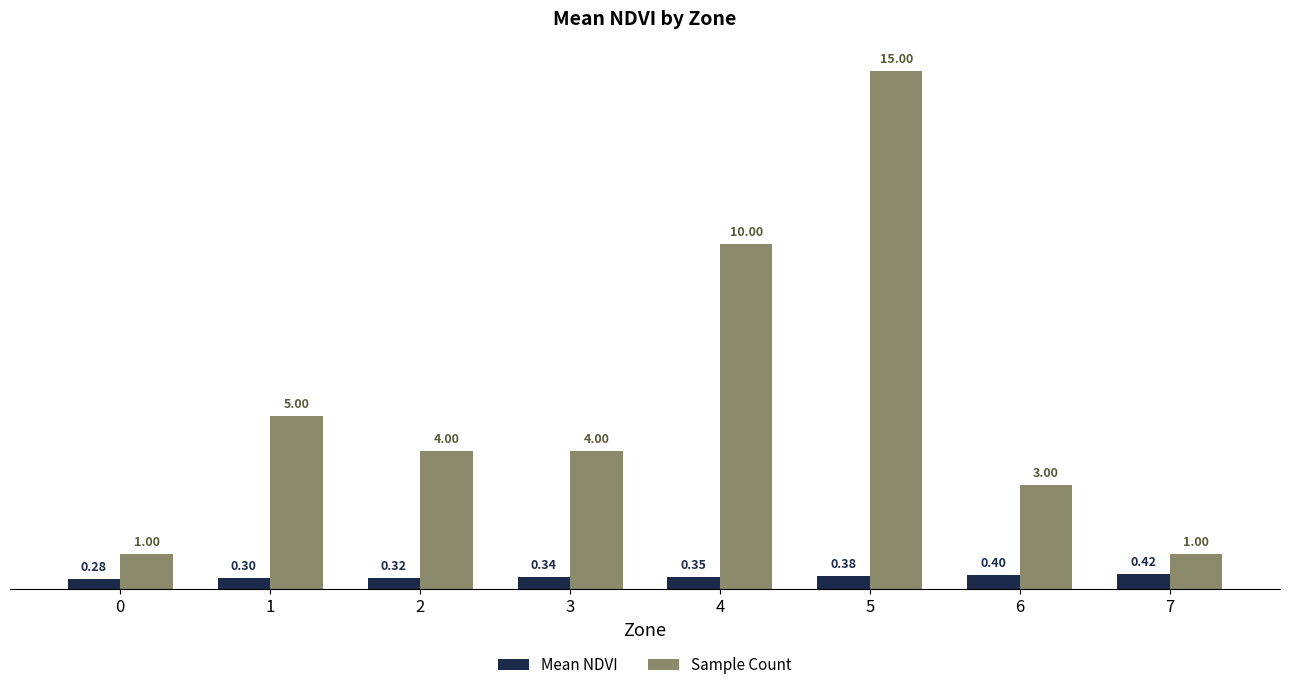

How many groups of bars are there?

8